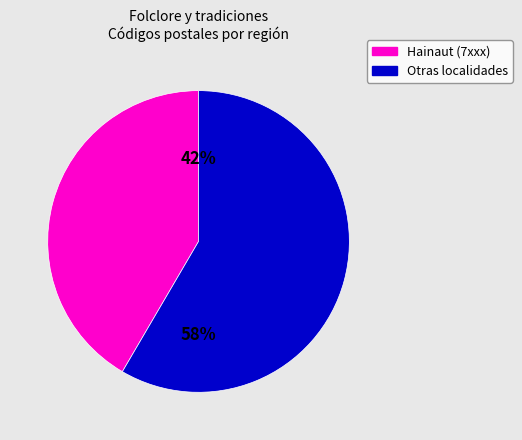

Does any single category account for the majority?

Yes